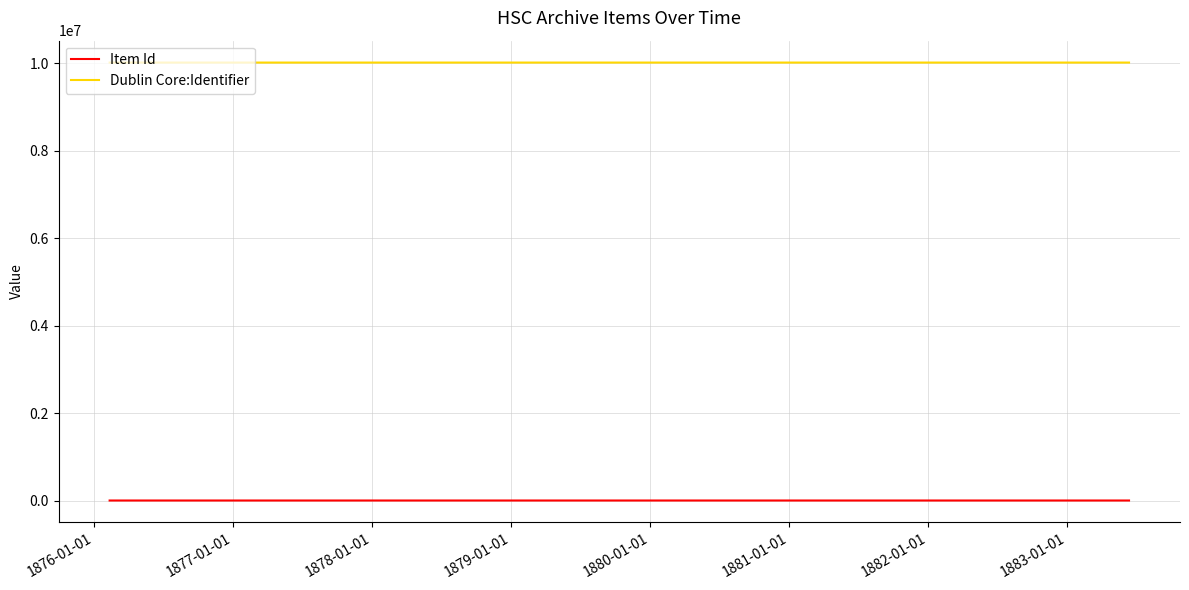

How many lines are shown in the chart?

2